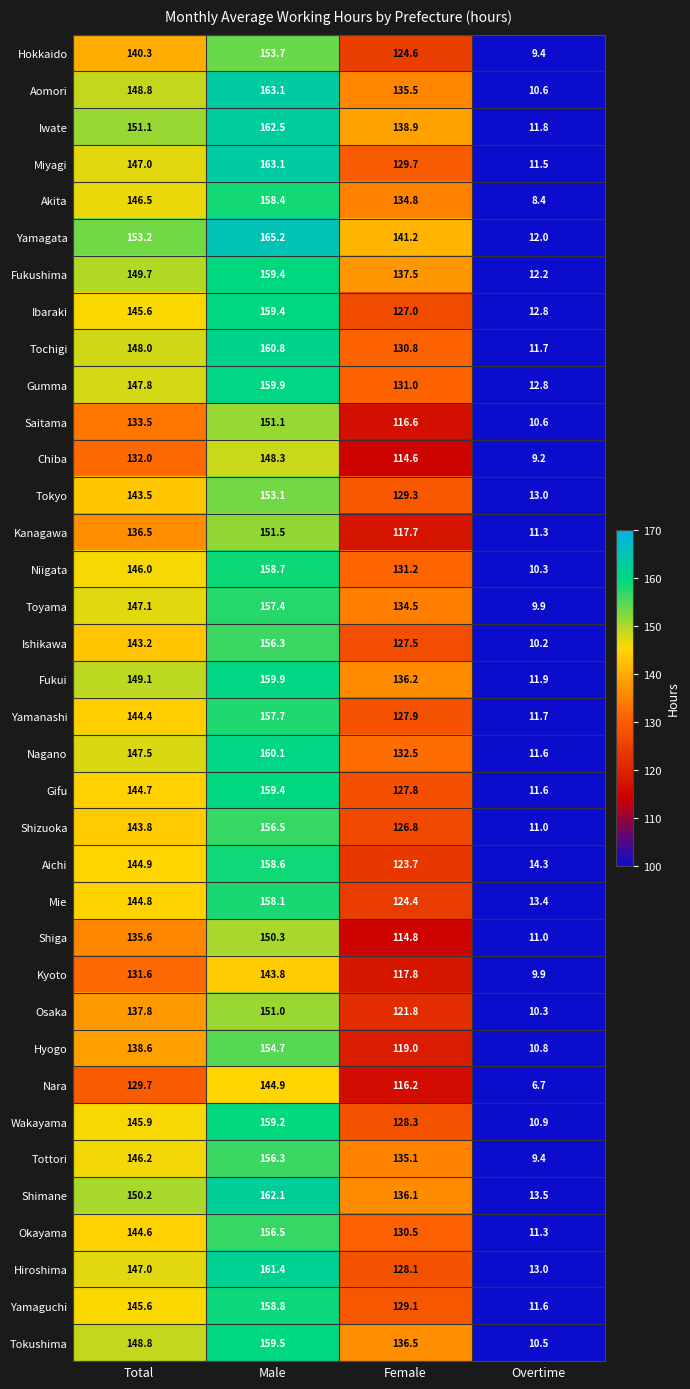

What is the total value across all series at Male?

5650.7